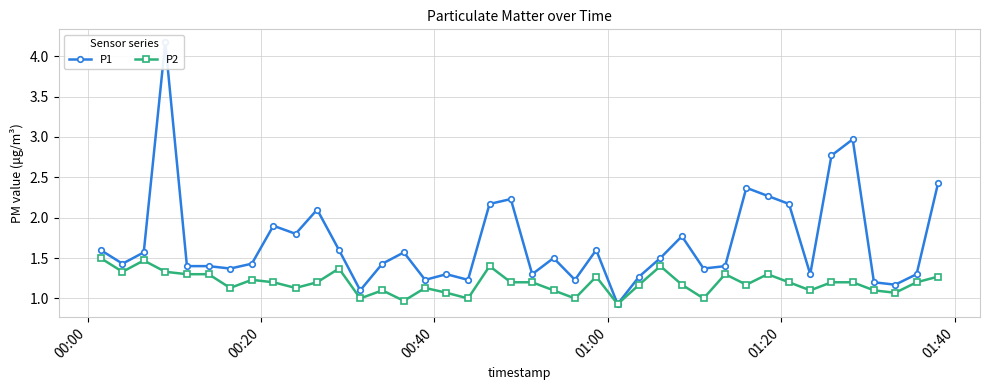

List the series in order of their overall mean, highest first.

P1, P2